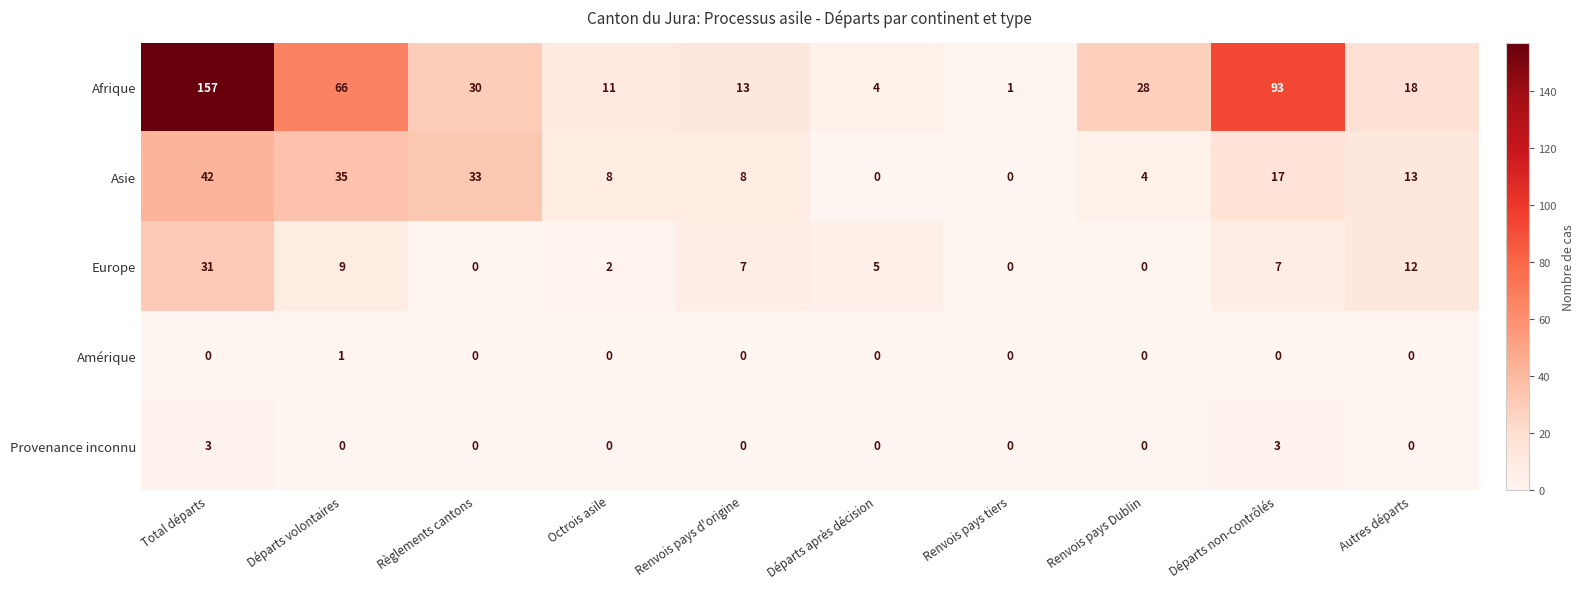

Which category has the highest value across all series?

Total départs